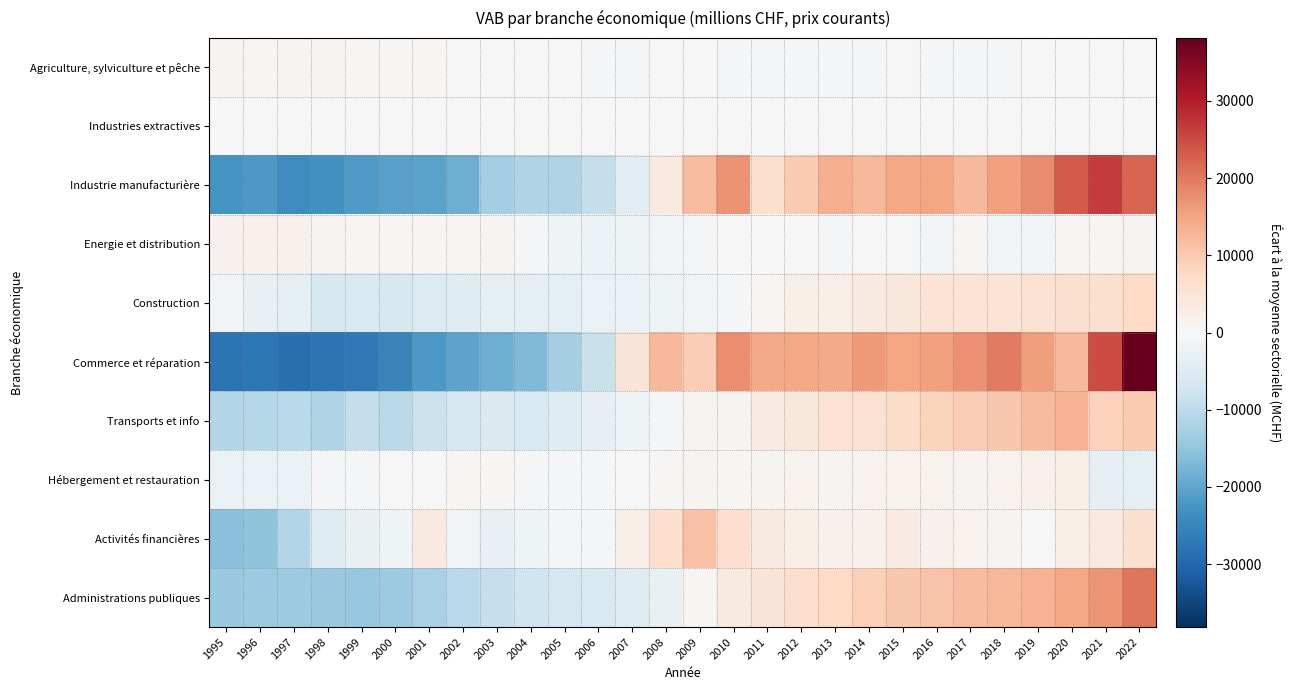

Between 1998 and 2002, which is larger?

1998